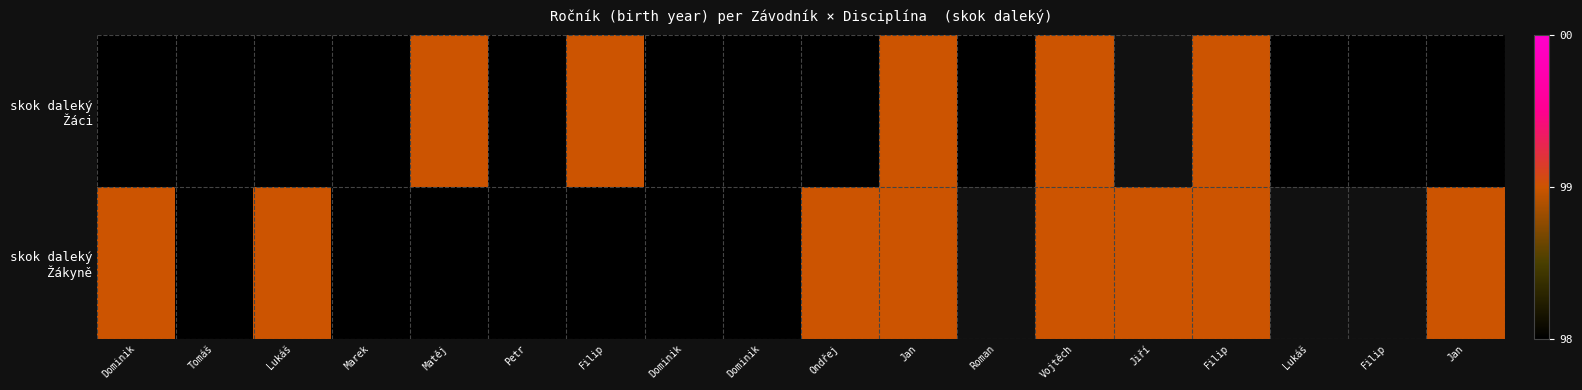

Is it true that skok daleký Žáci equals 98.0 at Filip?

True